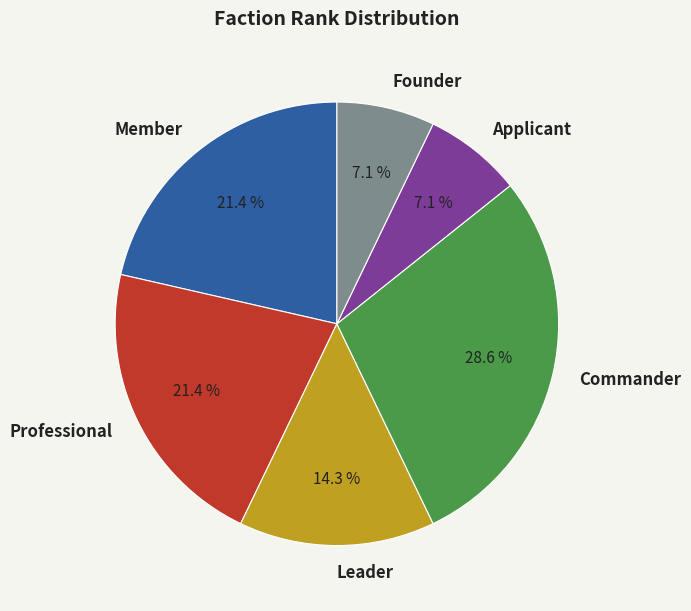

Is there a majority slice in this chart?

No